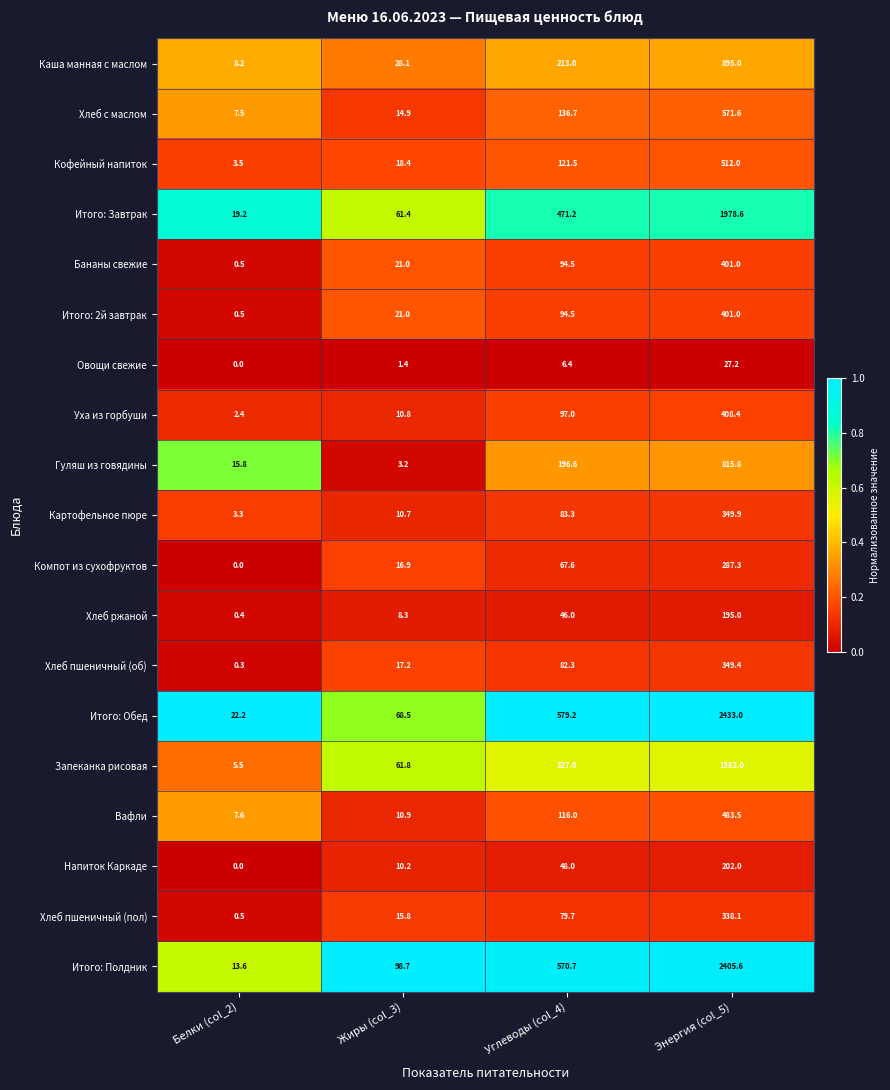

At which label is Итого: Завтрак closest to 998?

Углеводы (col_4)